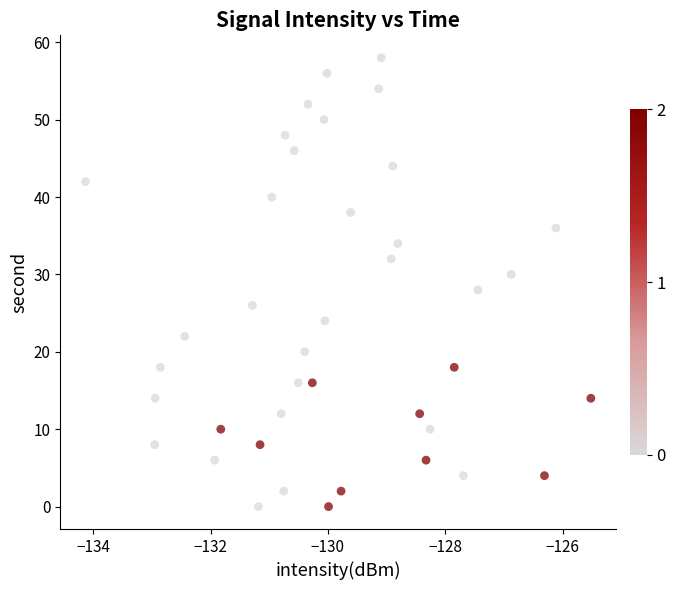

What is the range of Y values (max minus min)?

58